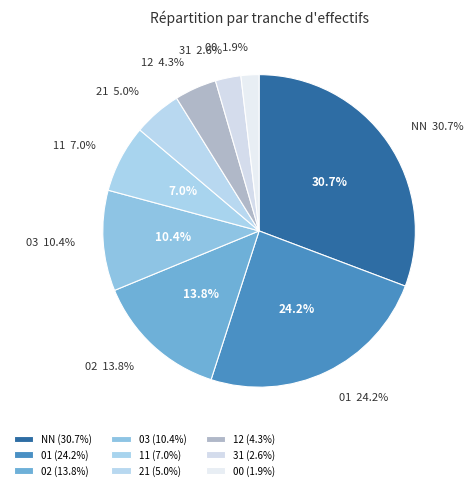

Which category has the biggest portion of the pie?

NN